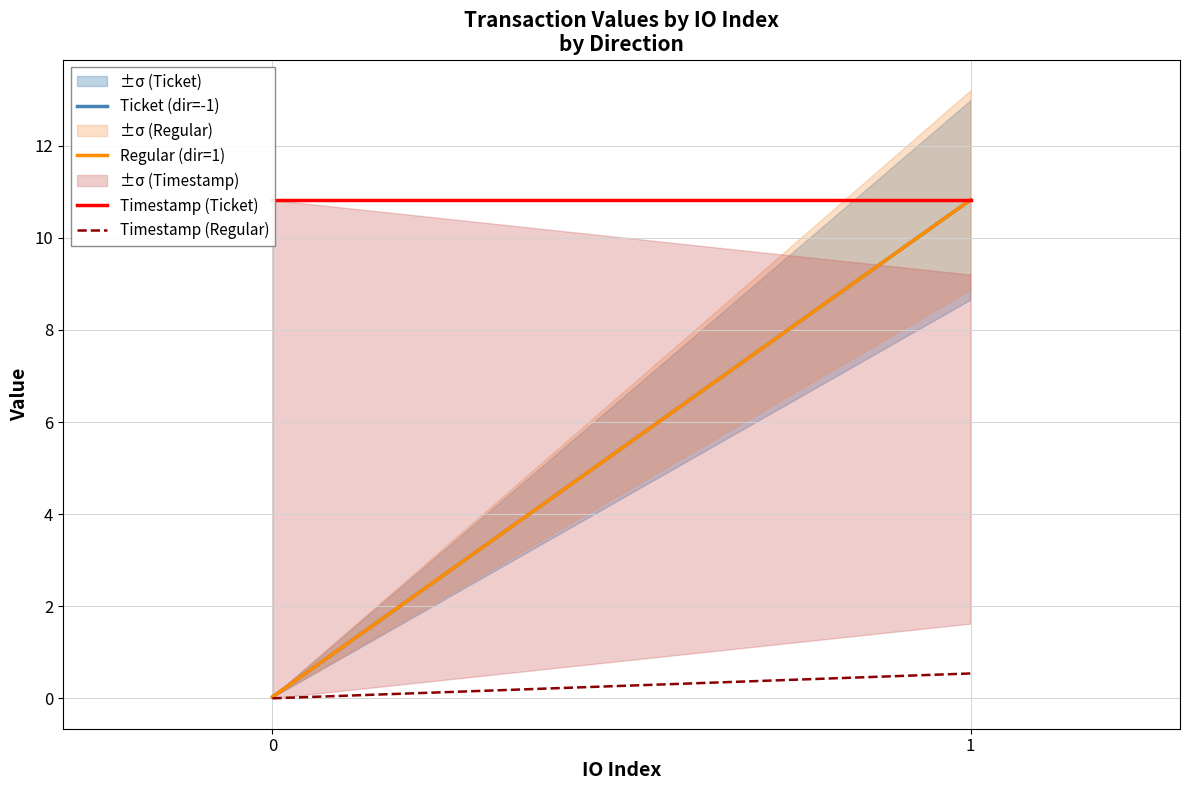

How many values in the Regular (dir=1) series exceed 10?

1